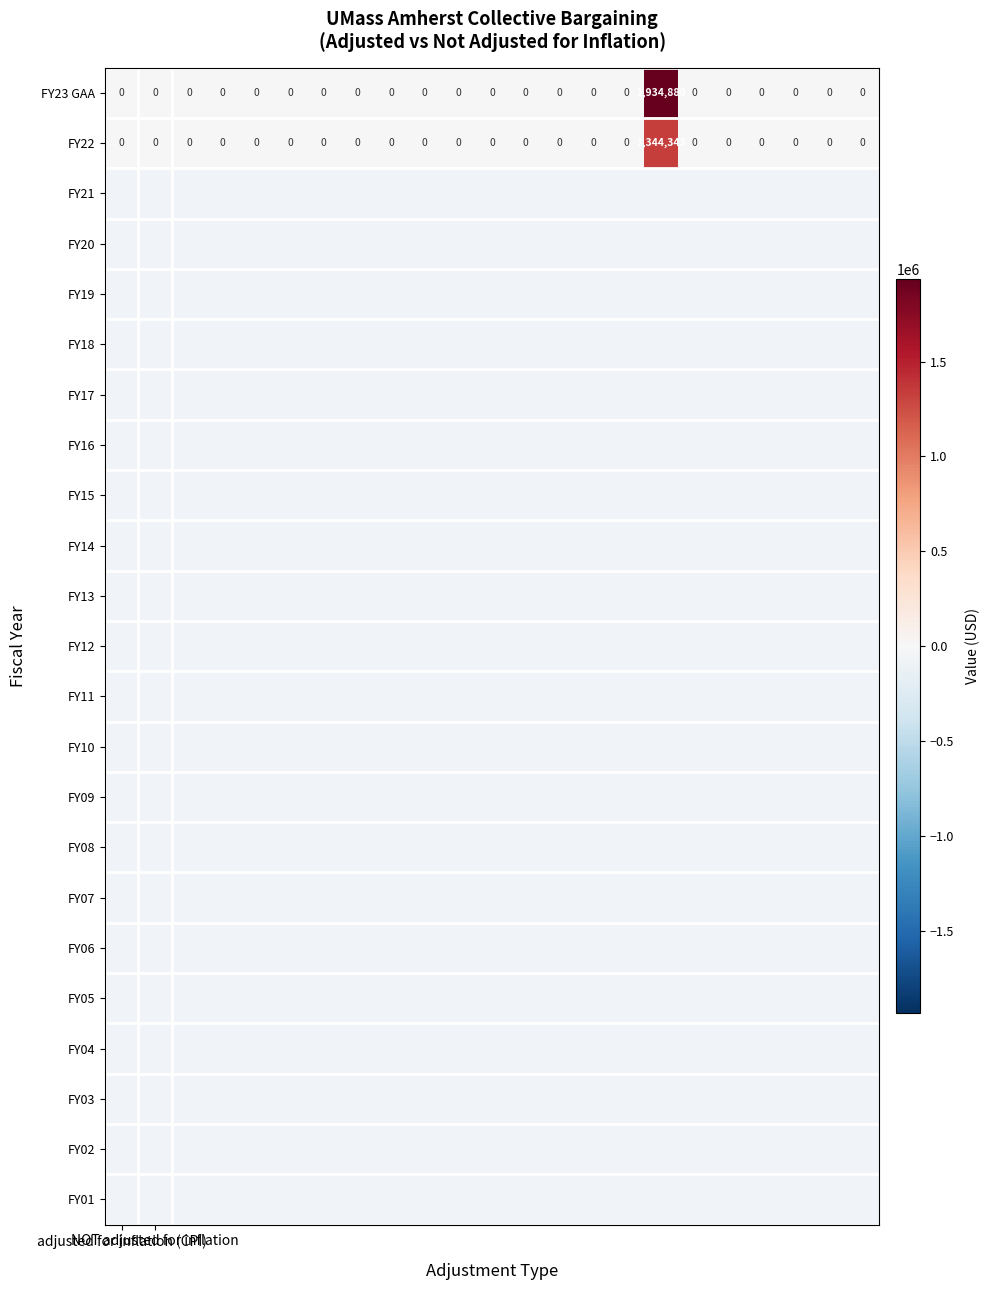

Rank the series by their average value, from lowest to highest.

FY22, FY23 GAA